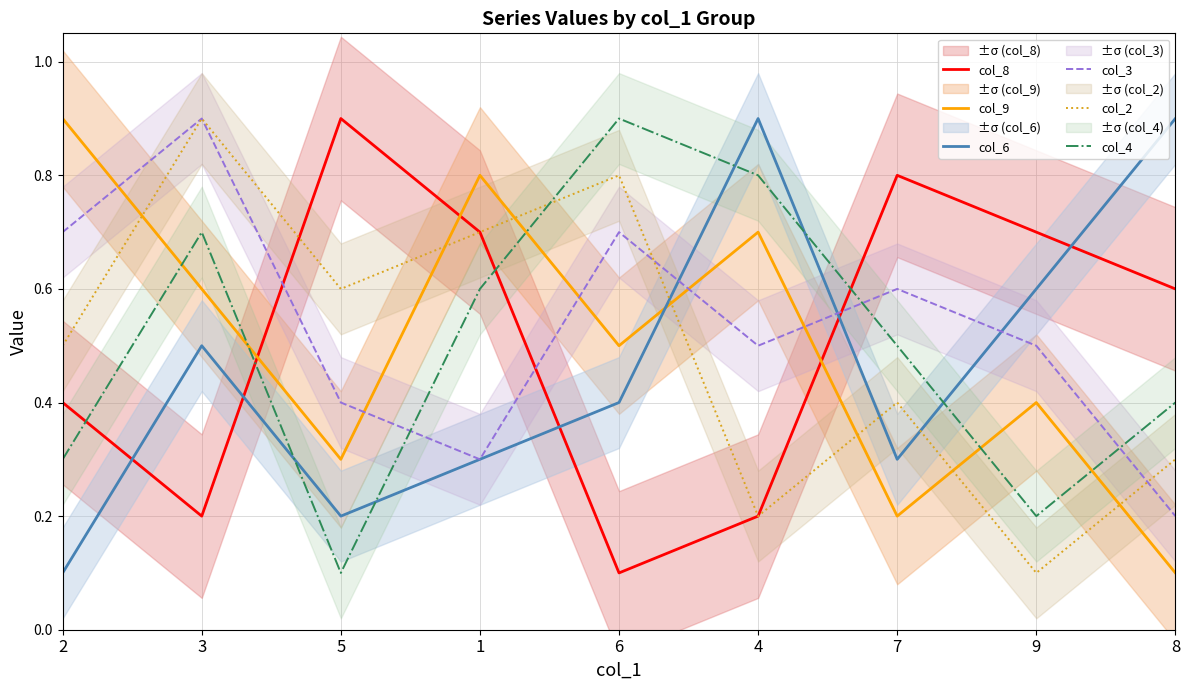

At how many categories does at least one series exceed 0?

9